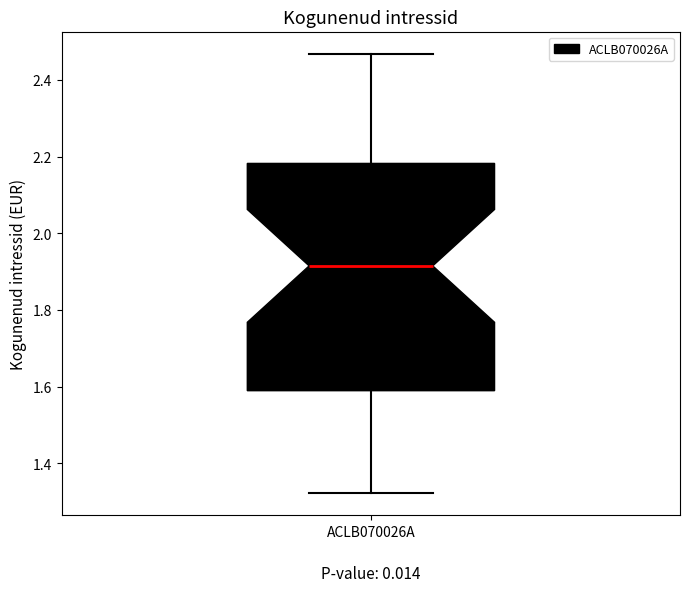

Read this box plot against the y-axis: the position of the median line, the range covered by the box, and the ends of both whiskers. The values are not printed on the chart, so give them approximately, as read against the axis.

median 1.92, box 1.58 to 2.18, whiskers 1.32 to 2.46